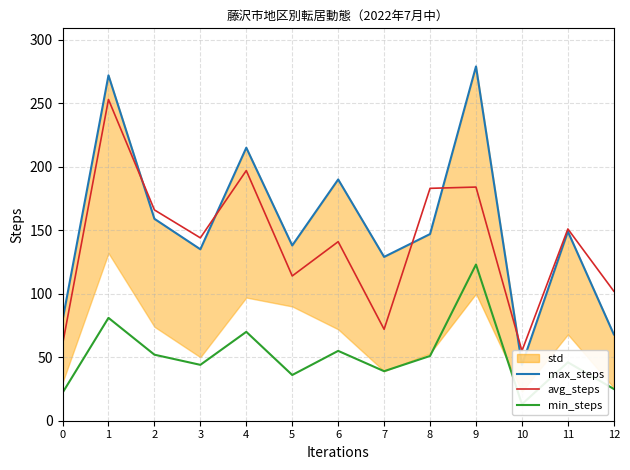

Where is max_steps nearest to the value 161?

2